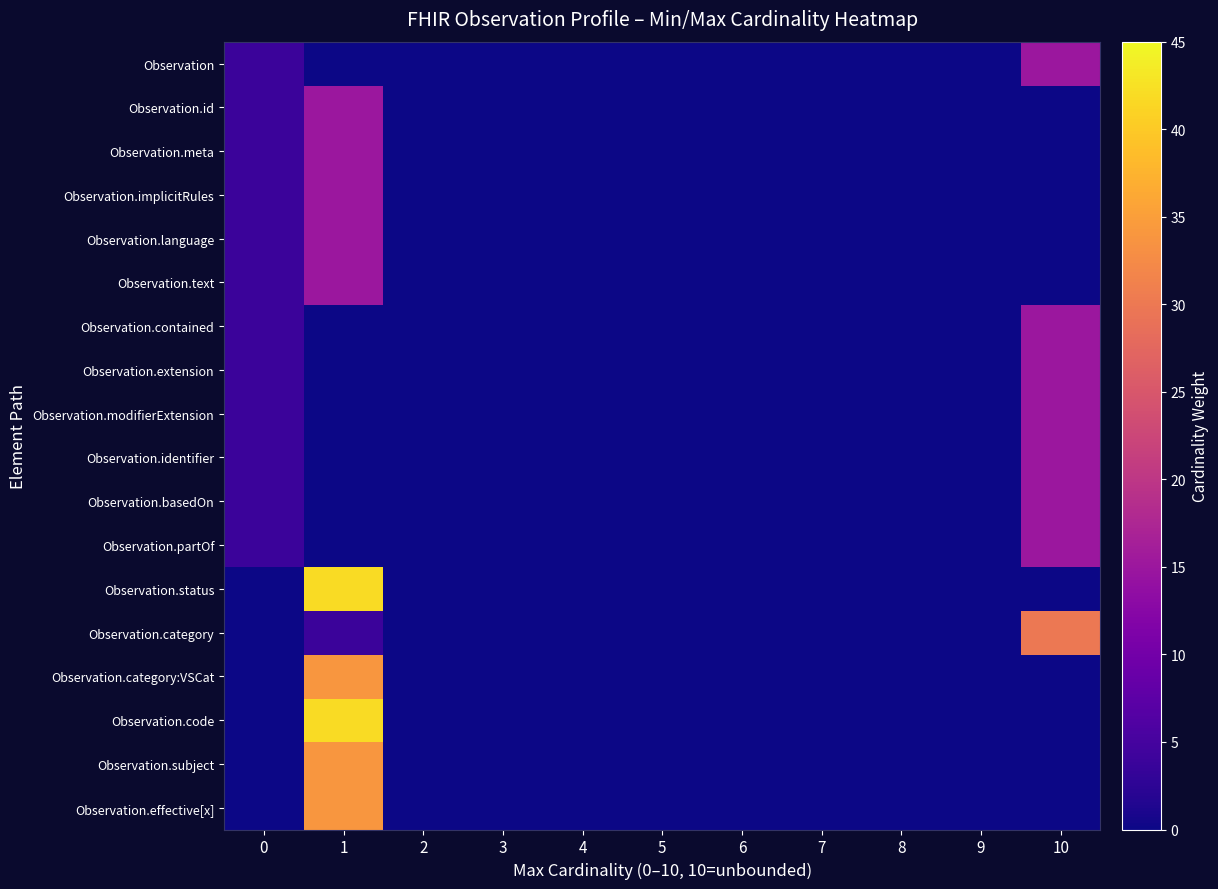

At how many categories does at least one series exceed 21?

2